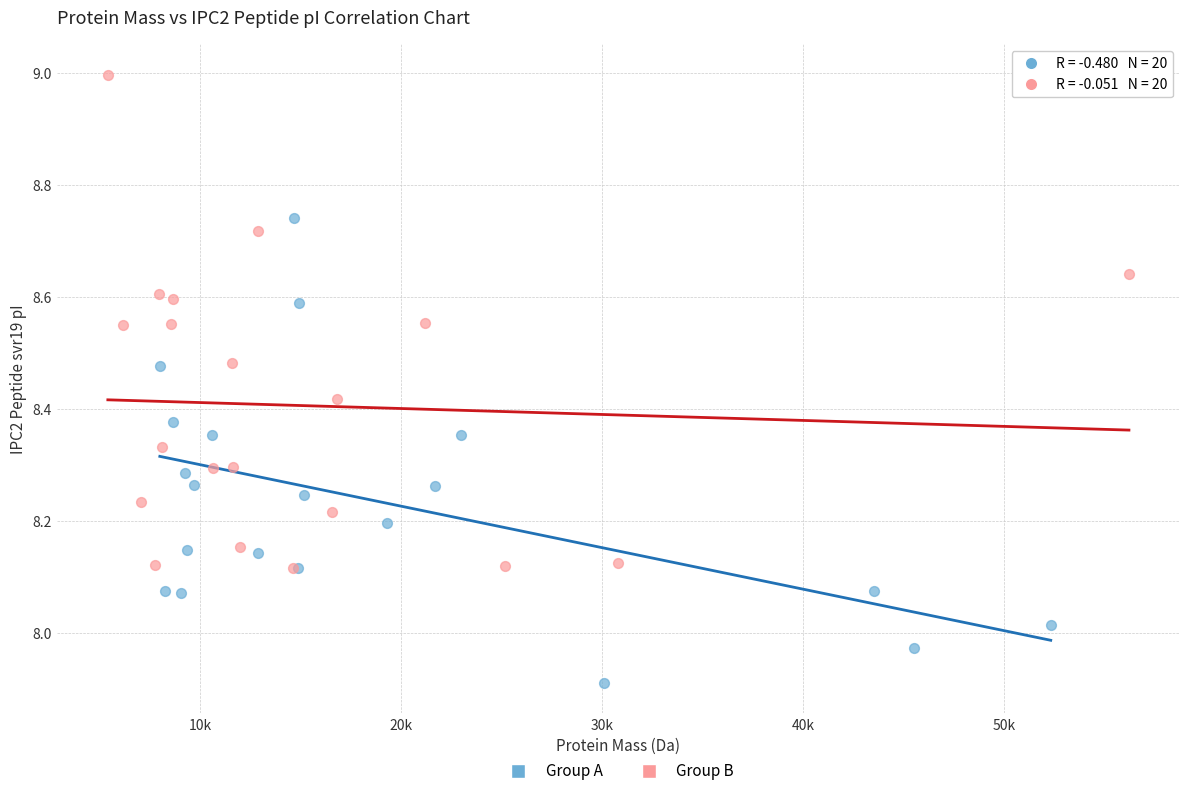

Which series reaches the minimum Y coordinate?

Group A